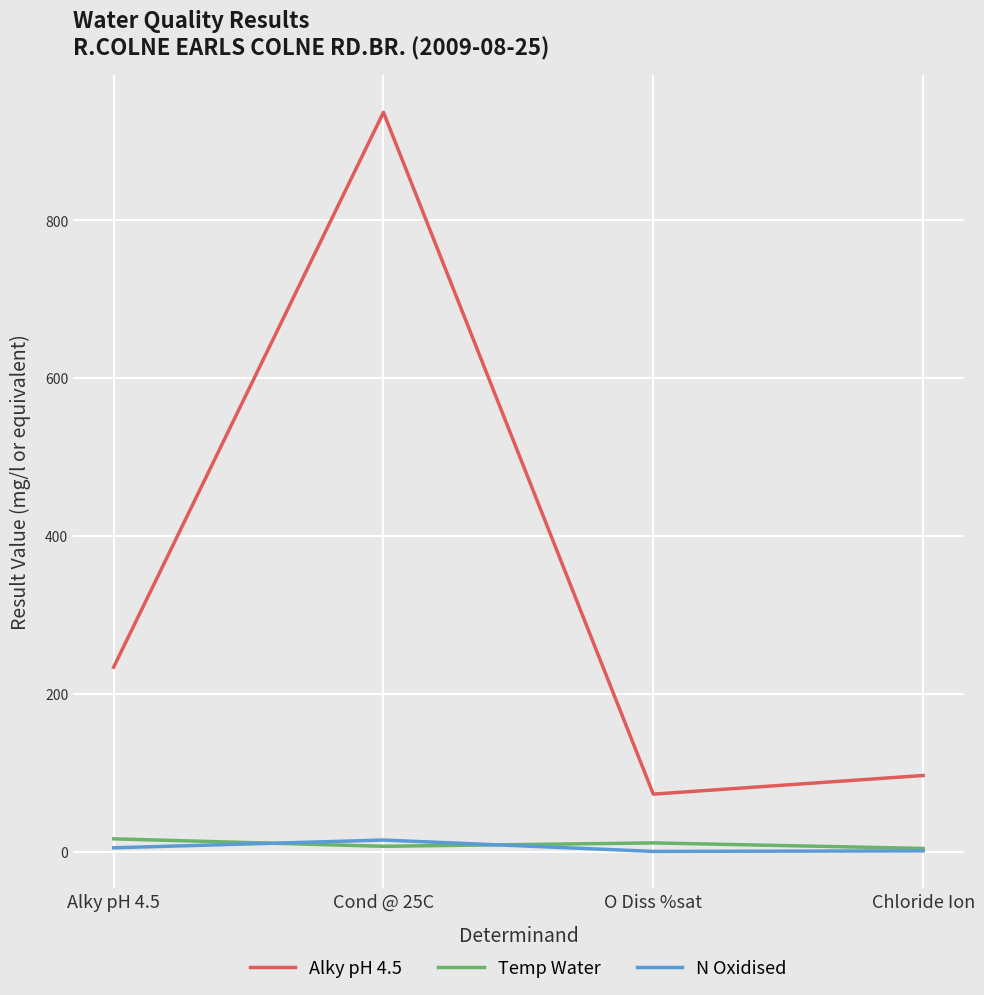

At which category does Temp Water reach its first local peak?

O Diss %sat